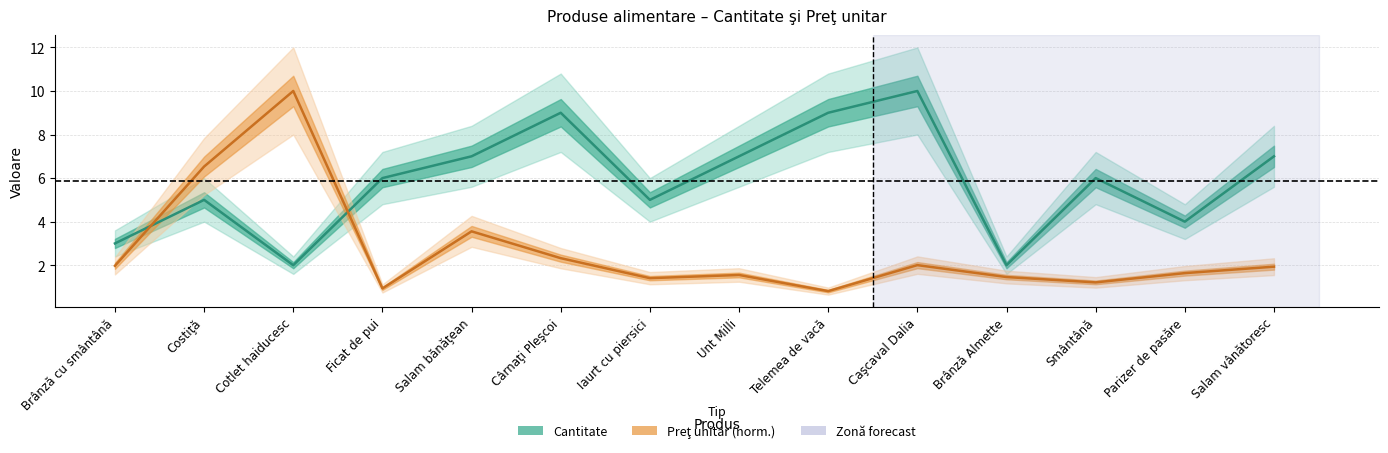

At which category does the chart reach its minimum across all series?

Telemea de vacă